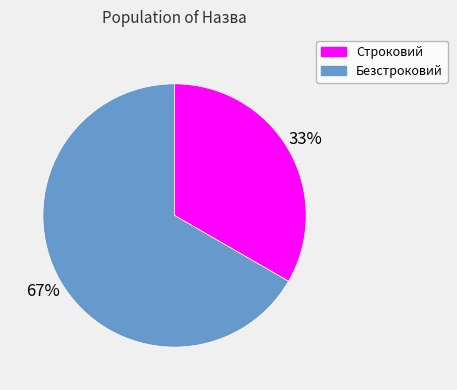

To the nearest percent, what is the average slice percentage?

50%